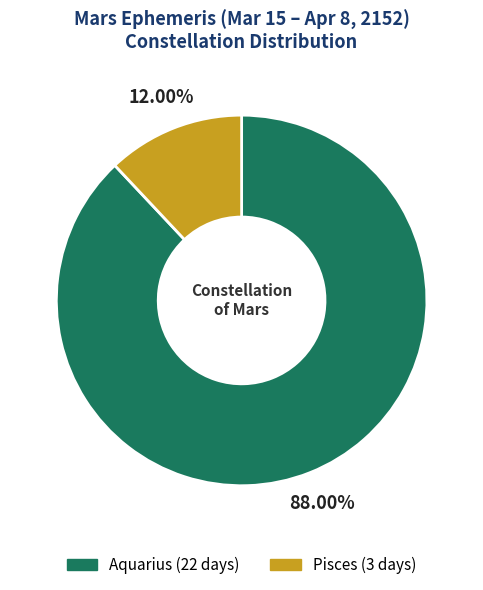

Is it true that Aquarius is 88% of the pie?

True